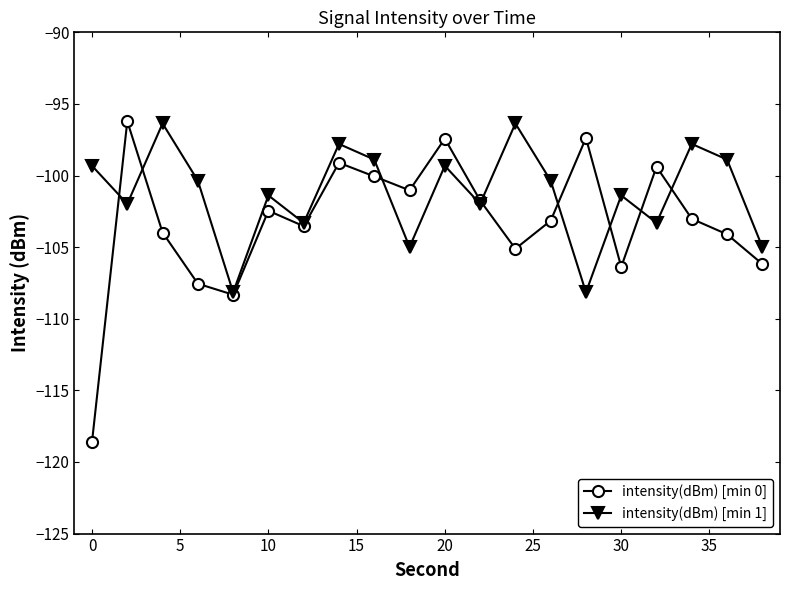

Count the number of categories in the chart.

20